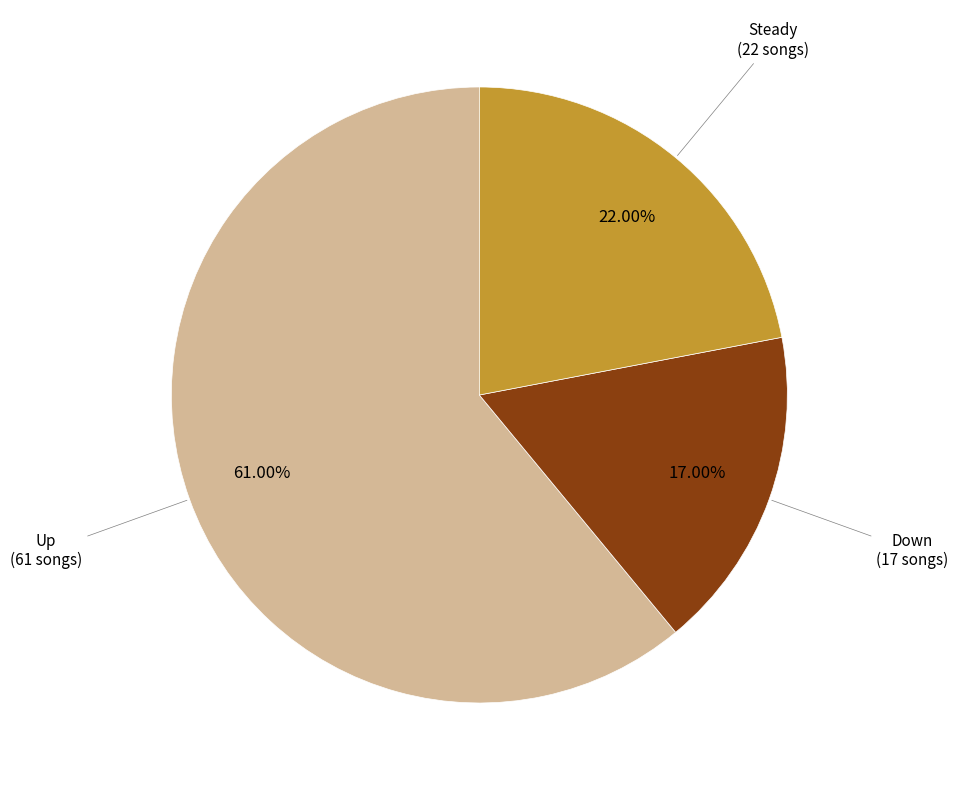

How many segments does this pie chart have?

3